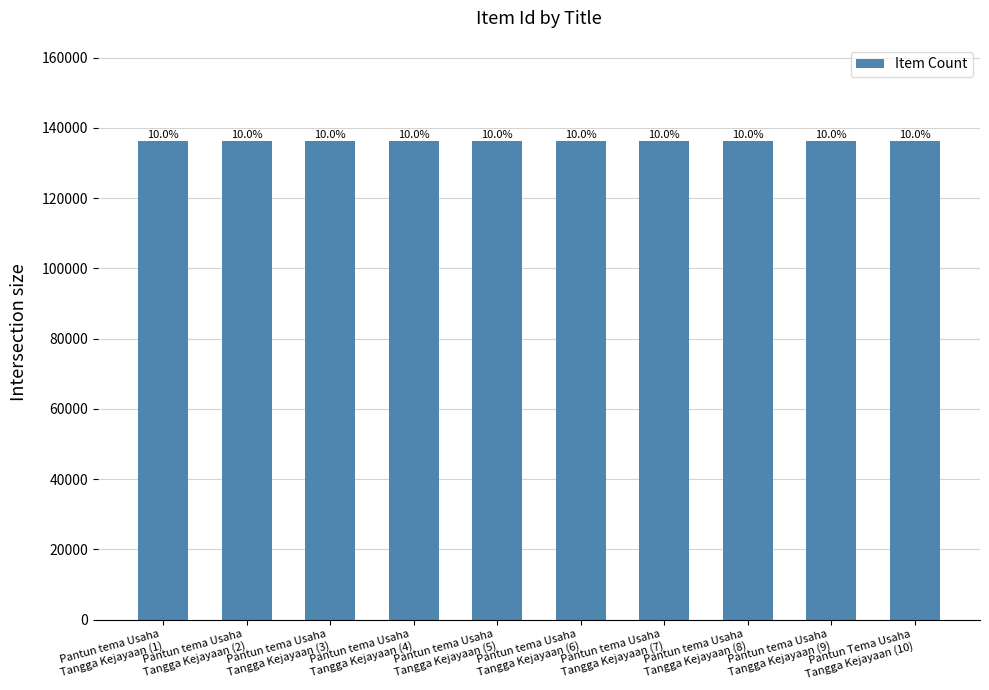

What is the difference between the maximum and second lowest values?

13